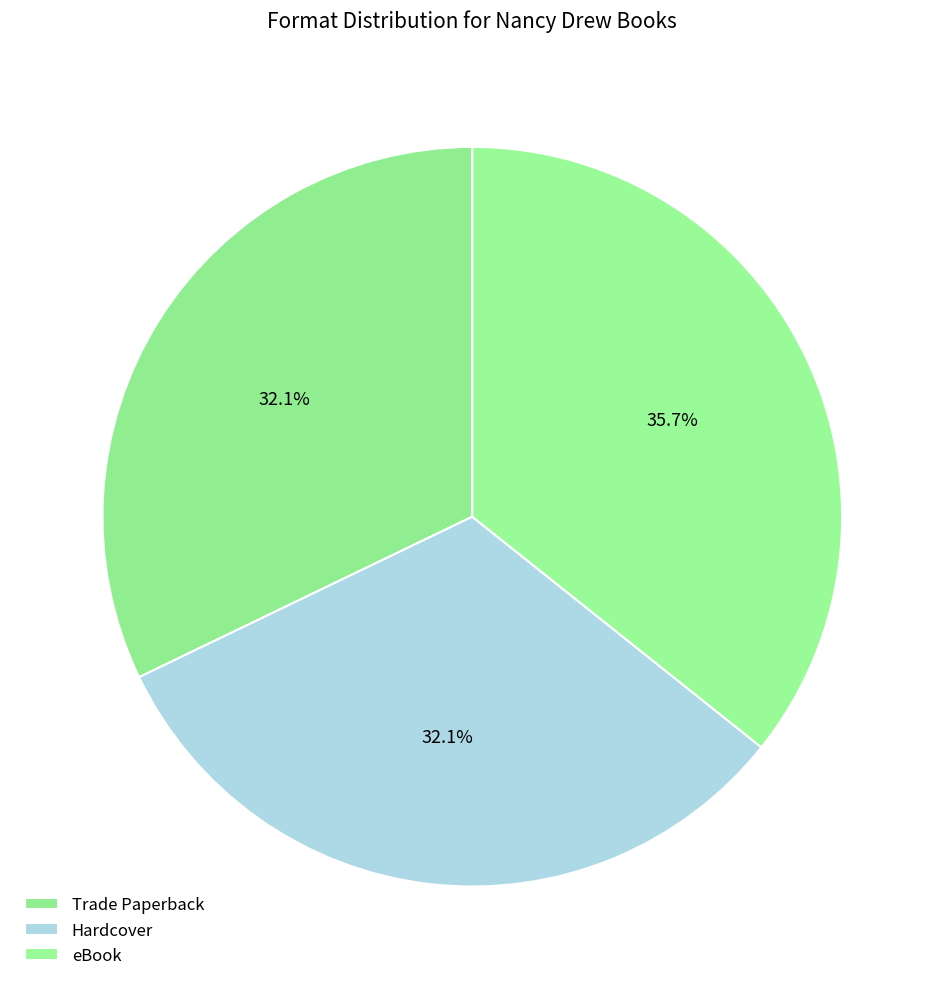

What is the change in value from Hardcover to eBook?

+2